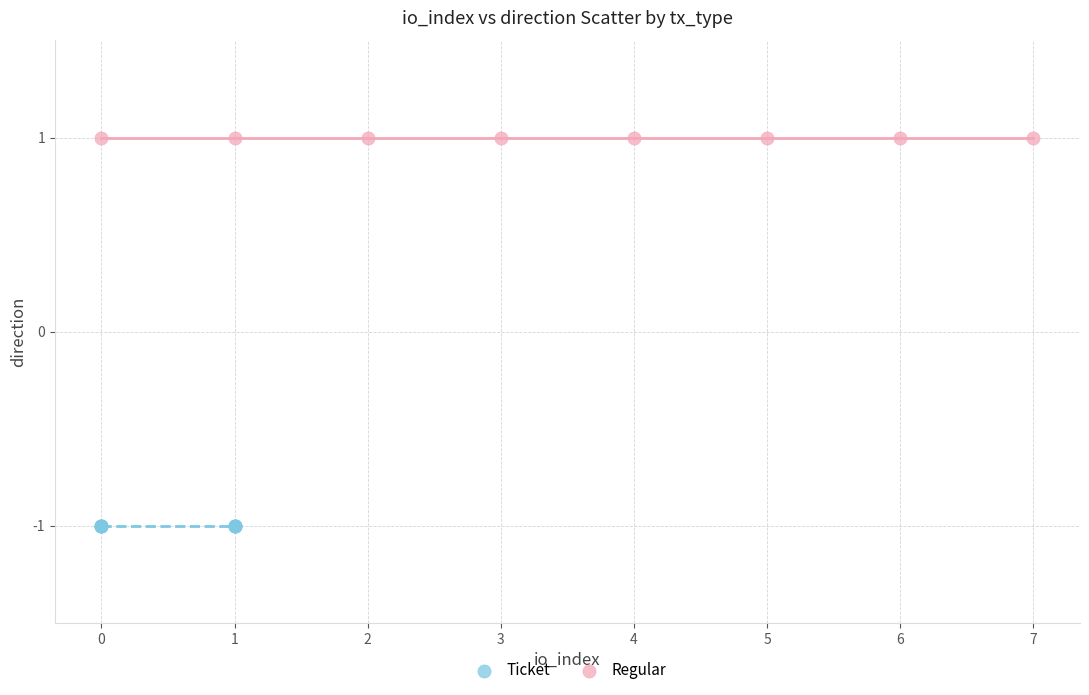

Which series reaches the minimum Y coordinate?

Ticket